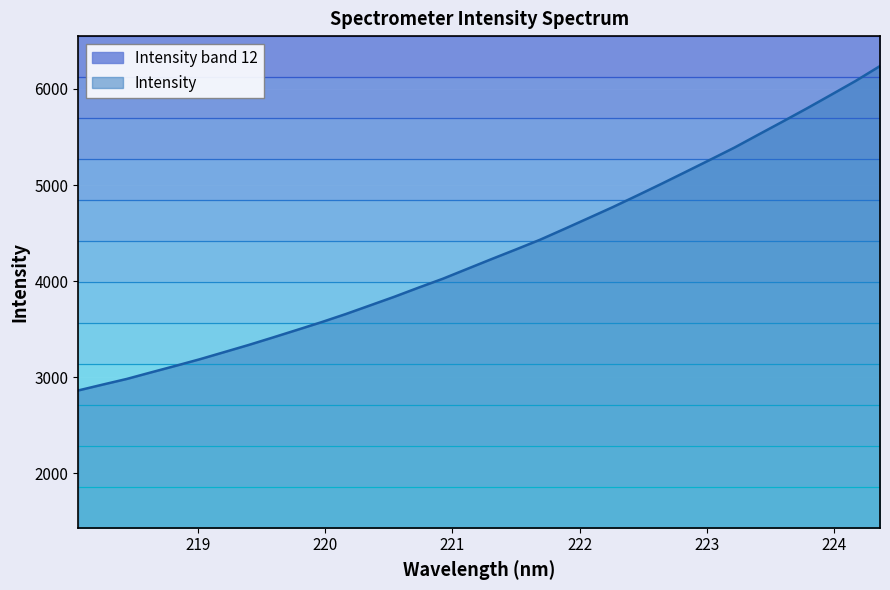

What is the sum of the values at 221.8812 and 223.0264?

9805.5